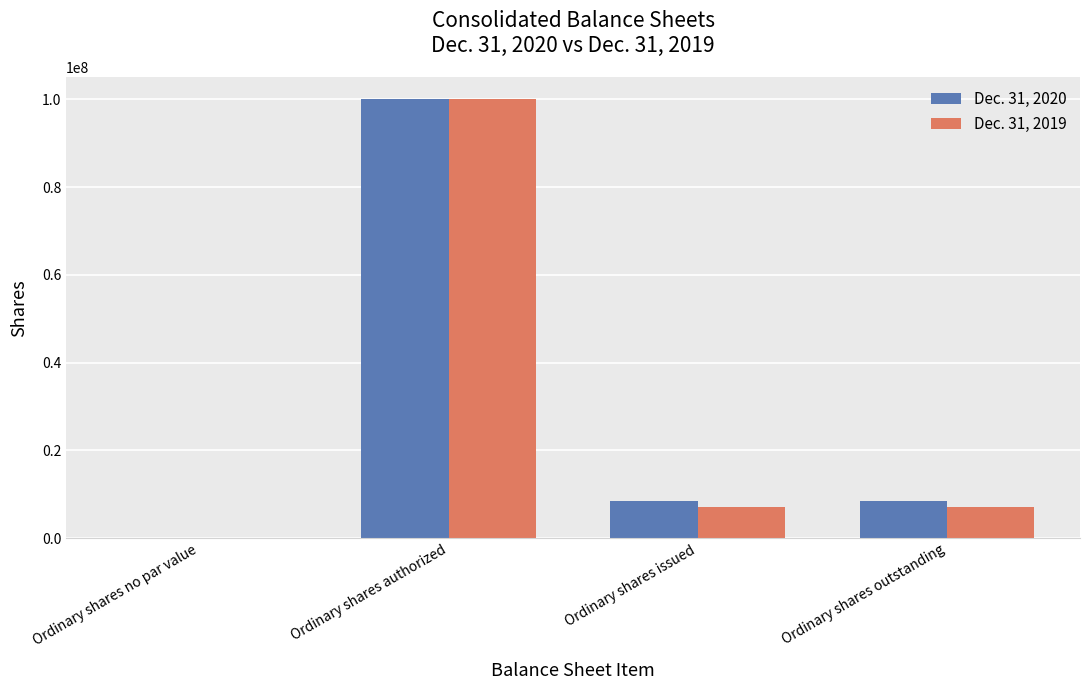

Which category has the highest value across all series?

Ordinary shares authorized